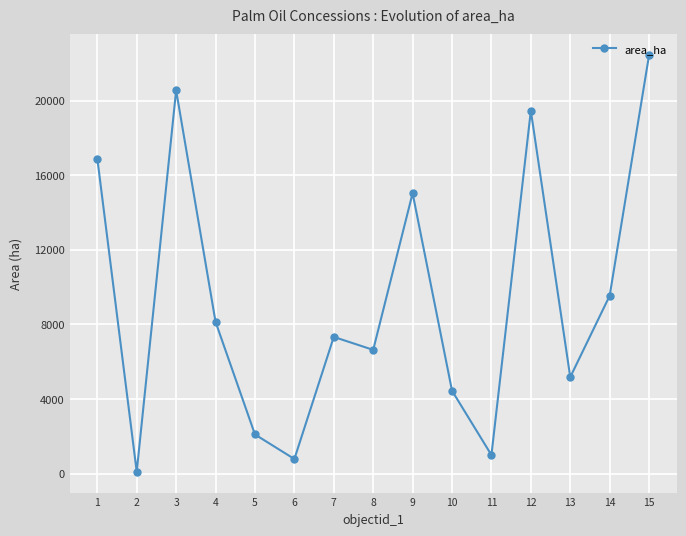

Reading left to right, extract all data points from this chart.

16894	94	20552	8134	2094	777	7325	6631	15033	4440	991	19455	5170	9533	22443